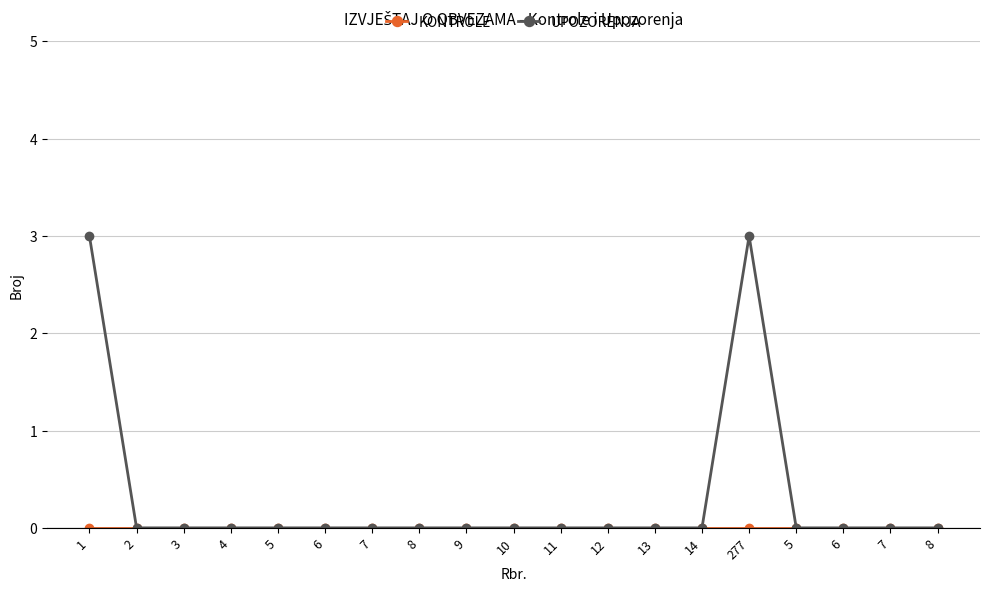

How many lines are shown in the chart?

2